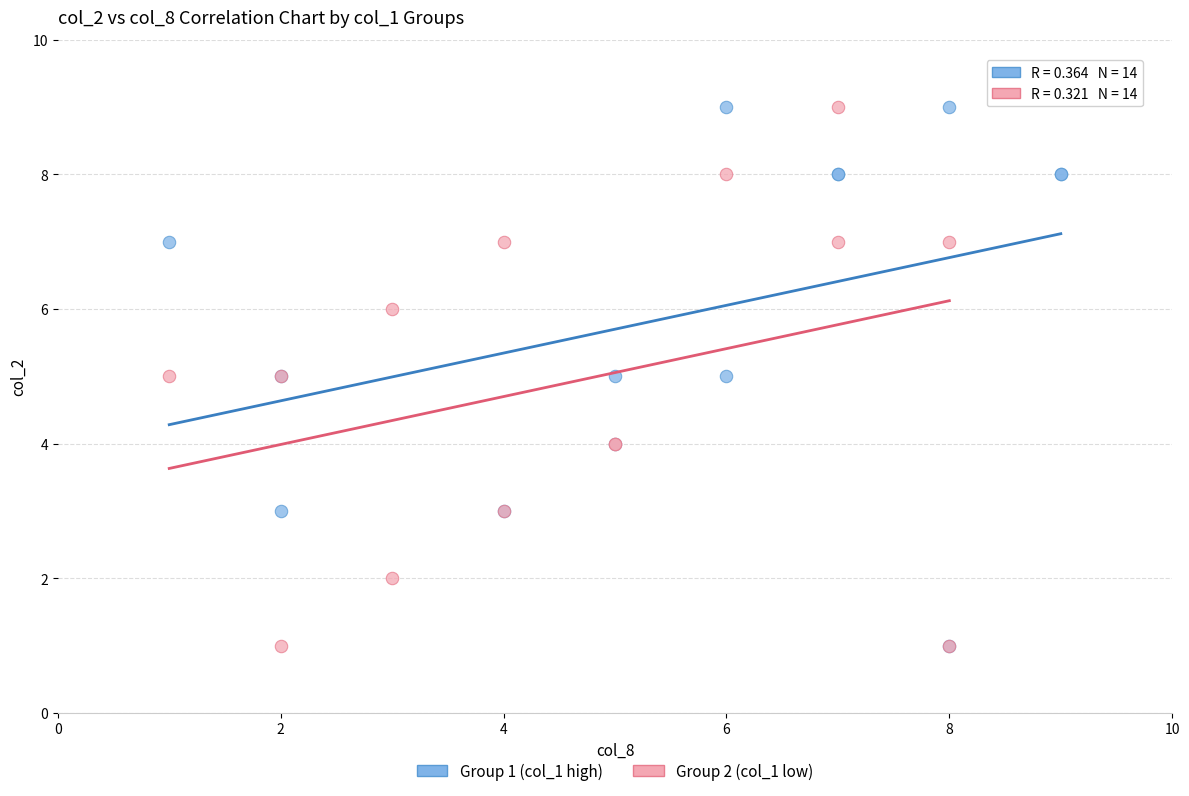

What are all the series names shown in the legend?

Group 1 (col_1 high), Group 2 (col_1 low)